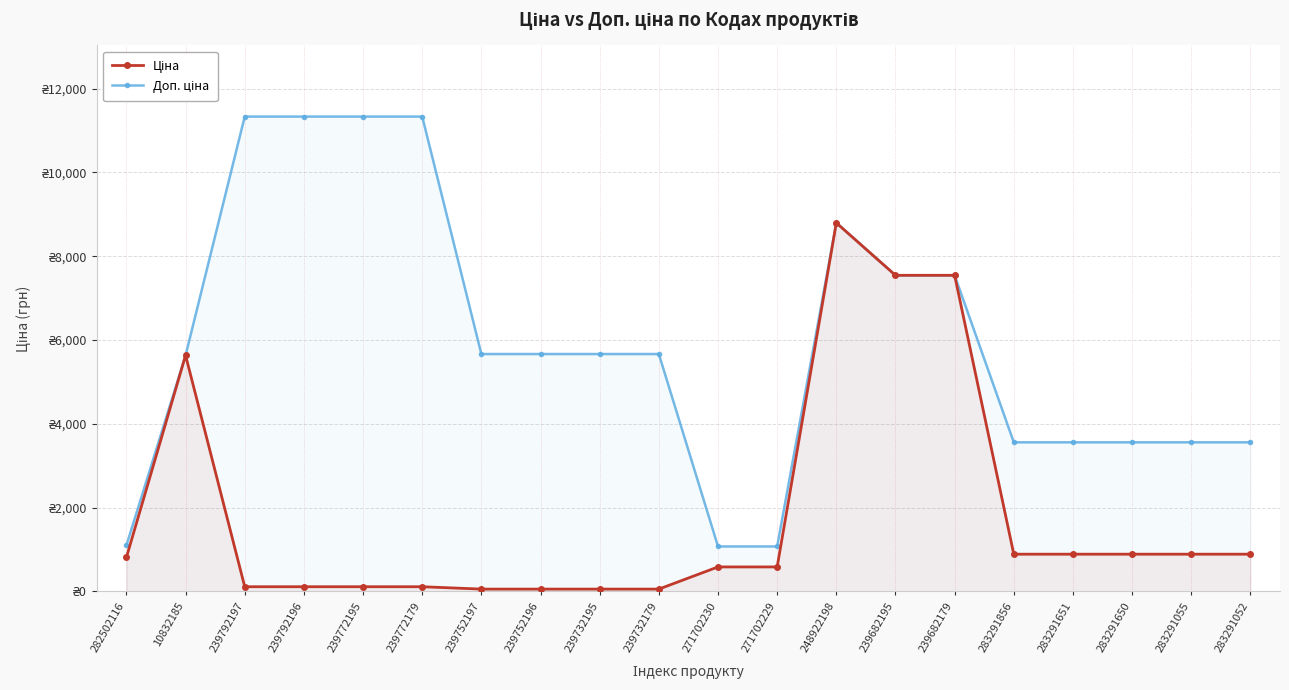

What is the label of the 19th point from the left?

283291055